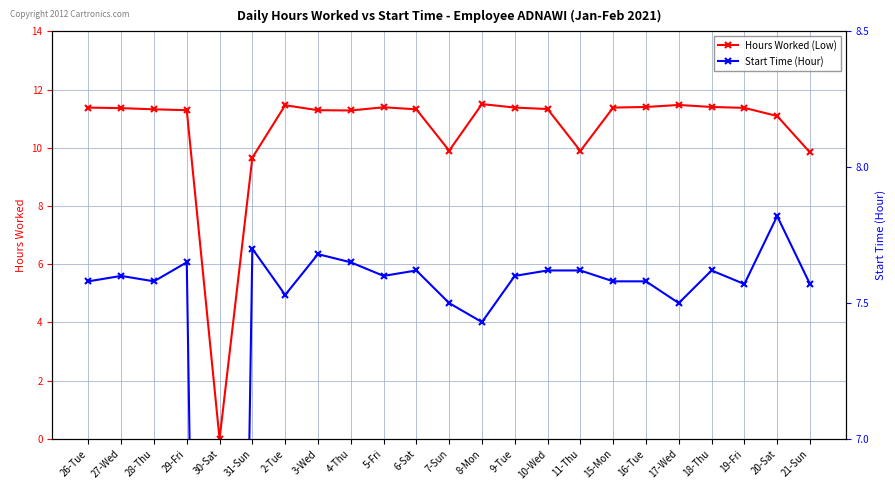

What is the difference between the Hours Worked (Low) values at 4-Thu and 18-Thu?

0.1